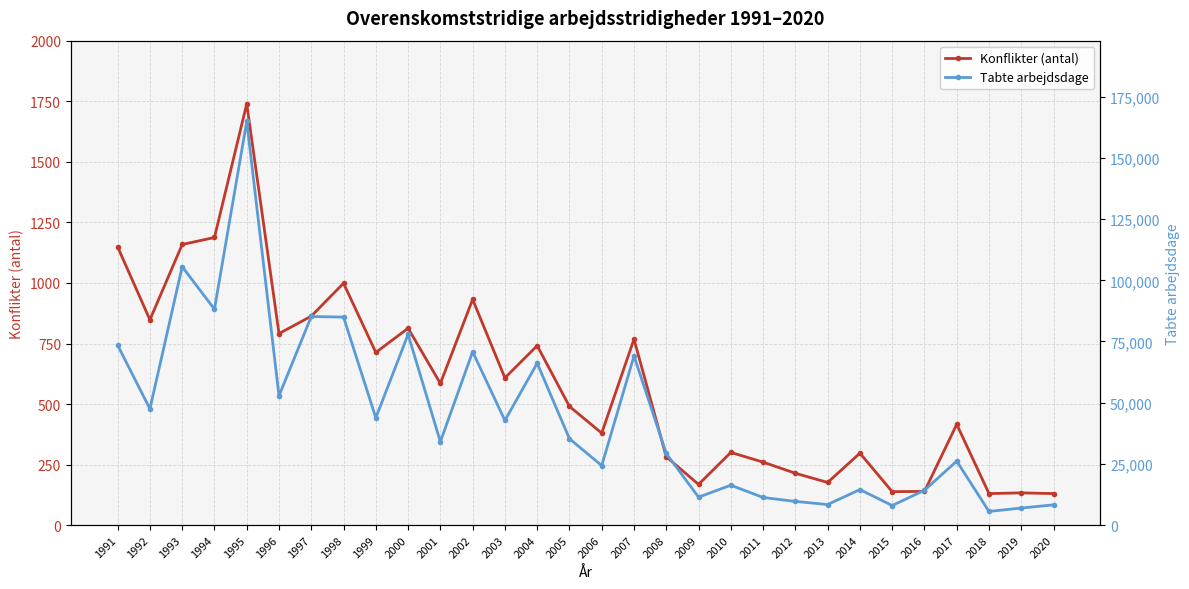

Which series has the largest total across all categories?

Tabte arbejdsdage